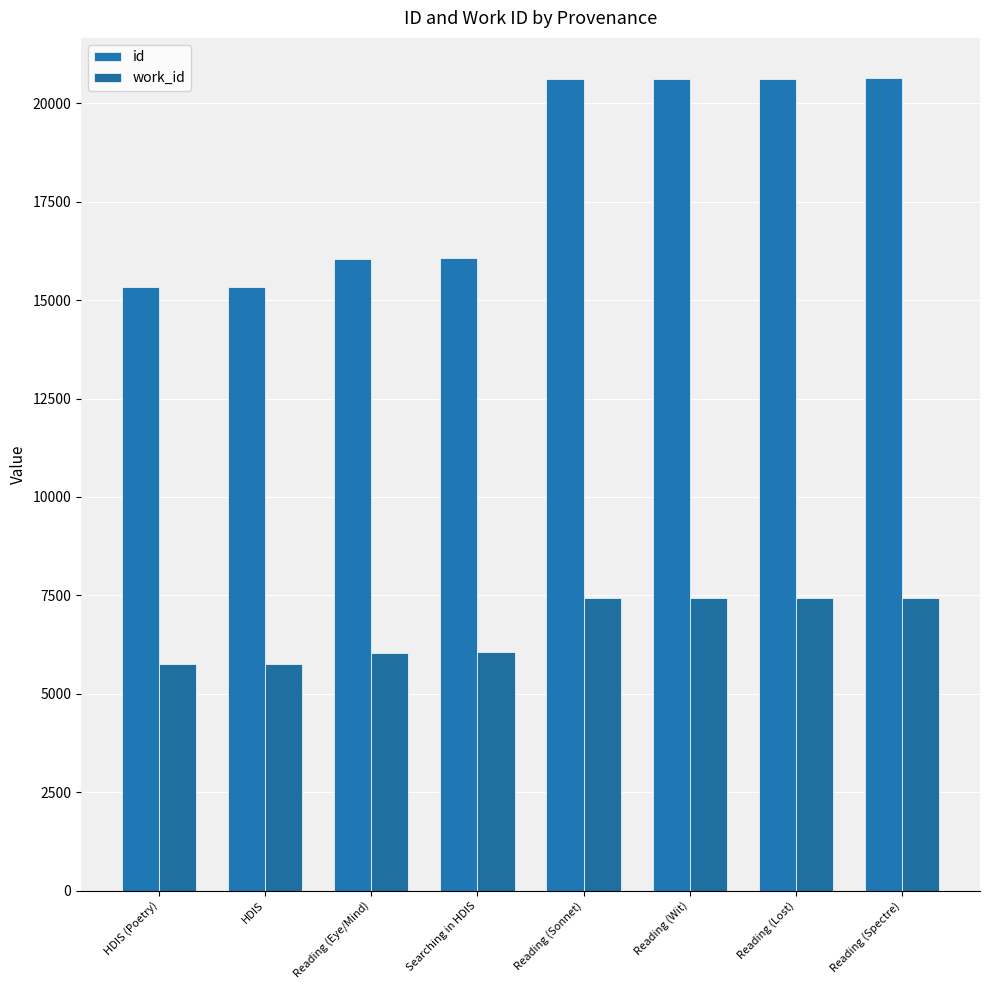

List the labels in order of work_id value, smallest first.

HDIS (Poetry), HDIS, Reading (Eye/Mind), Searching in HDIS, Reading (Sonnet), Reading (Wit), Reading (Lost), Reading (Spectre)